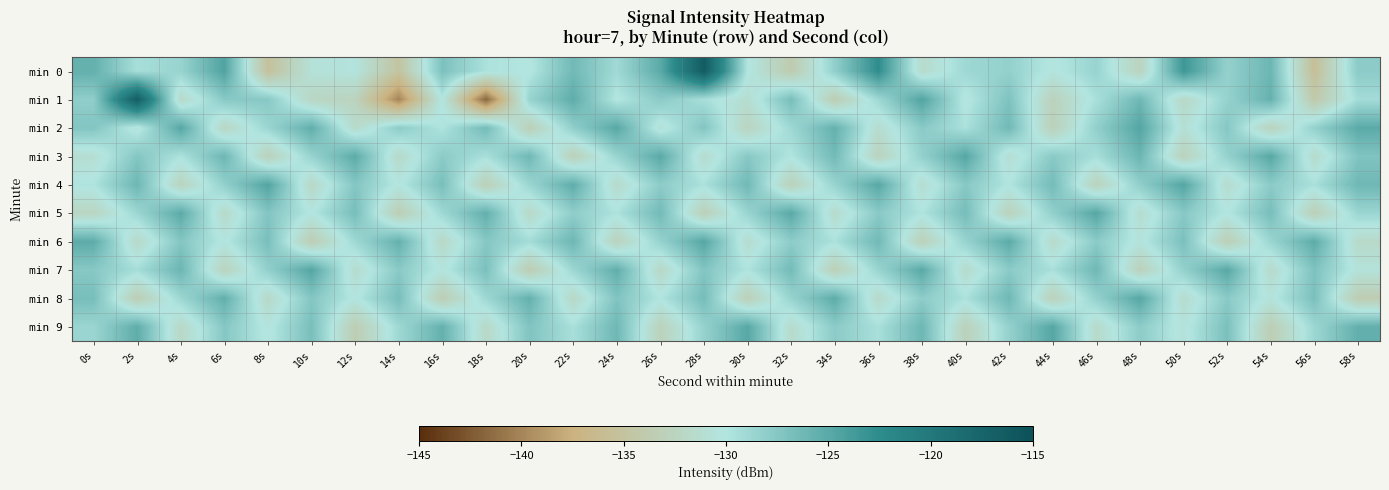

Rank the series by their maximum value, from highest to lowest.

min 0, min 1, min 4, min 2, min 7, min 3, min 5, min 6, min 8, min 9